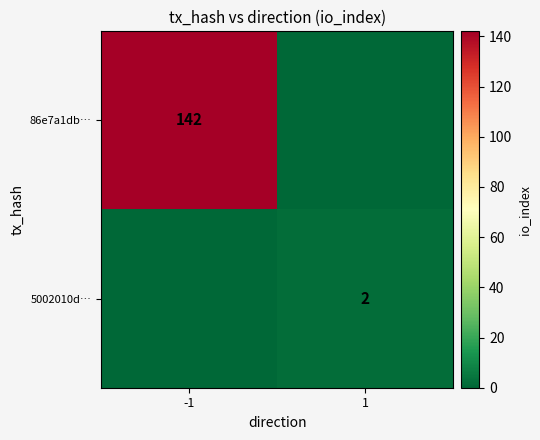

True or false: 86e7a1db… has a value of 142 at -1.

True